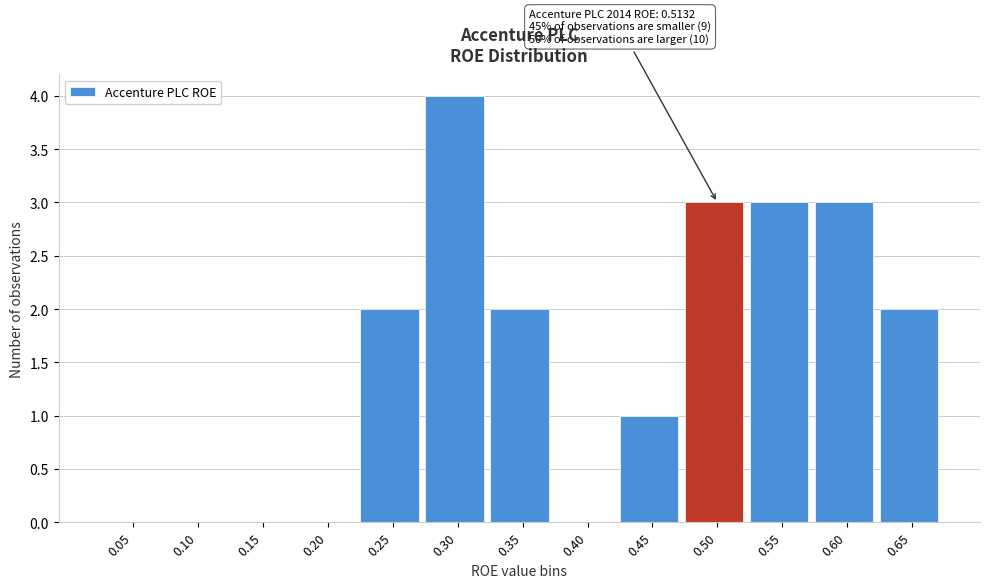

Reading left to right, transcribe all the data shown in this chart.

0.05=0	0.10=0	0.15=0	0.20=0	0.25=2	0.30=4	0.35=2	0.40=0	0.45=1	0.50=3	0.55=3	0.60=3	0.65=2